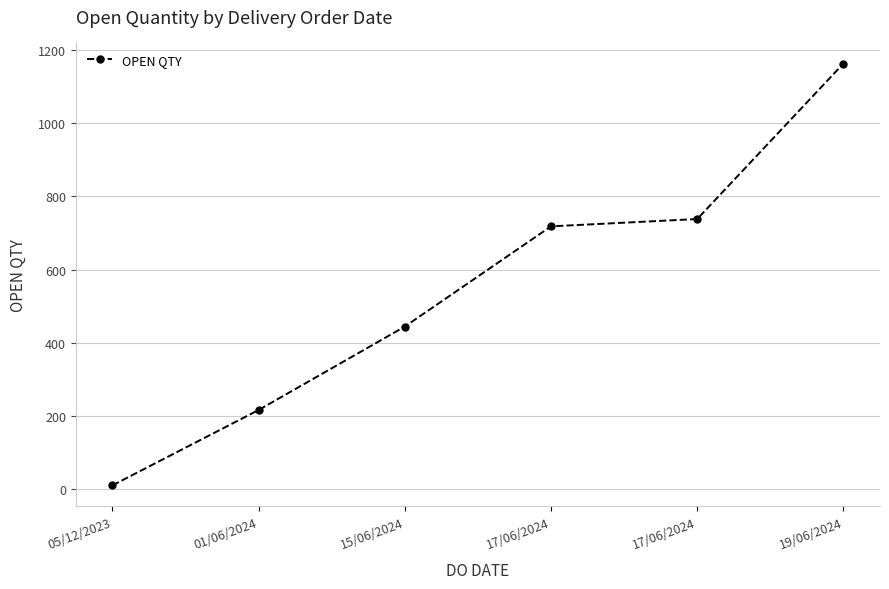

How many lines are shown in the chart?

1